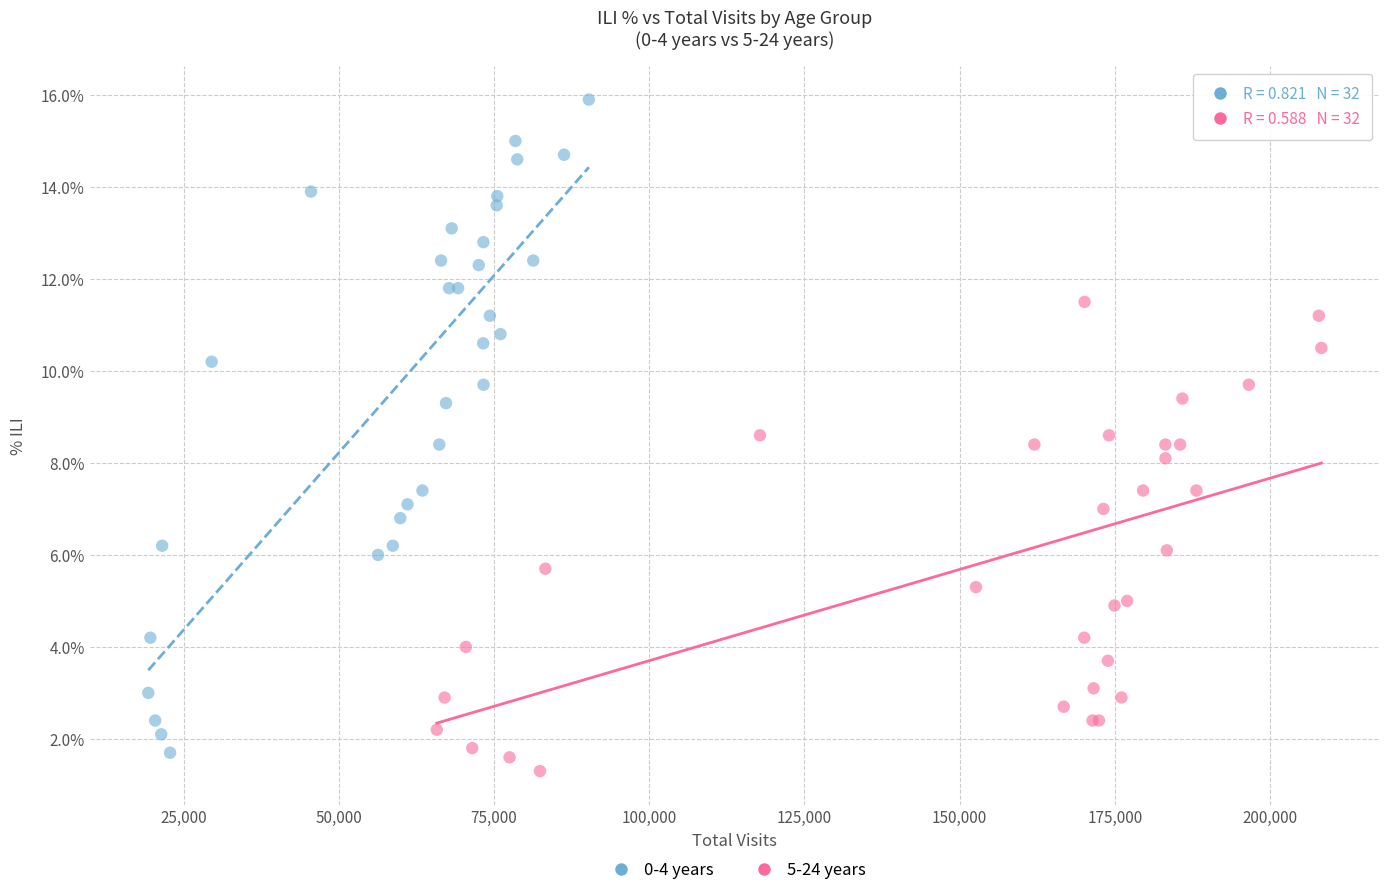

What are all the series names shown in the legend?

0-4 years, 5-24 years